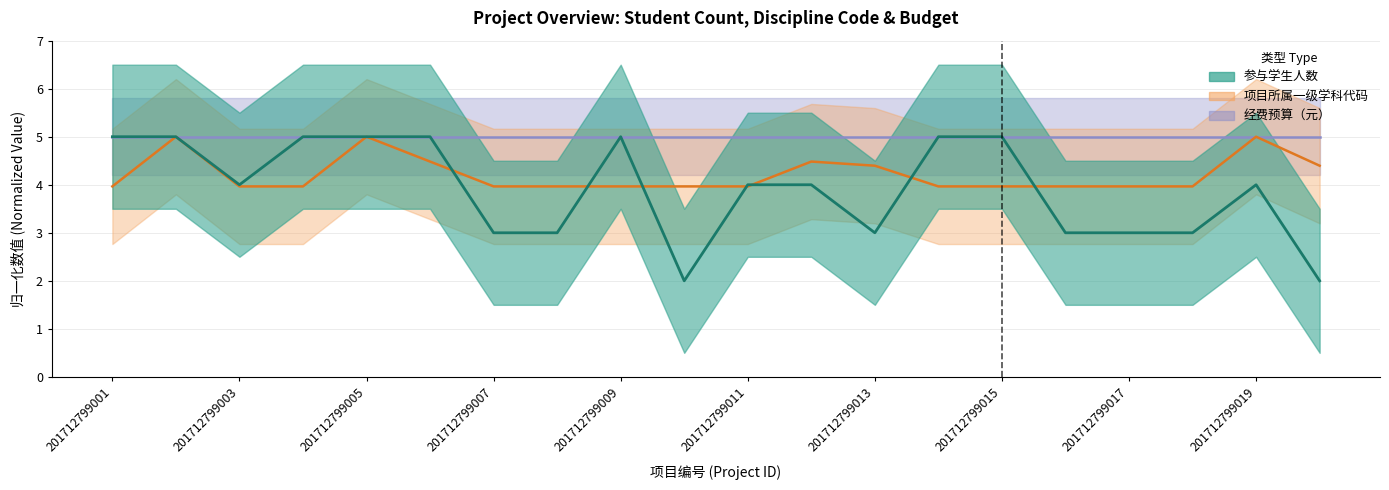

Is it true that 参与学生人数 equals 4.0 at 201712799019?

True